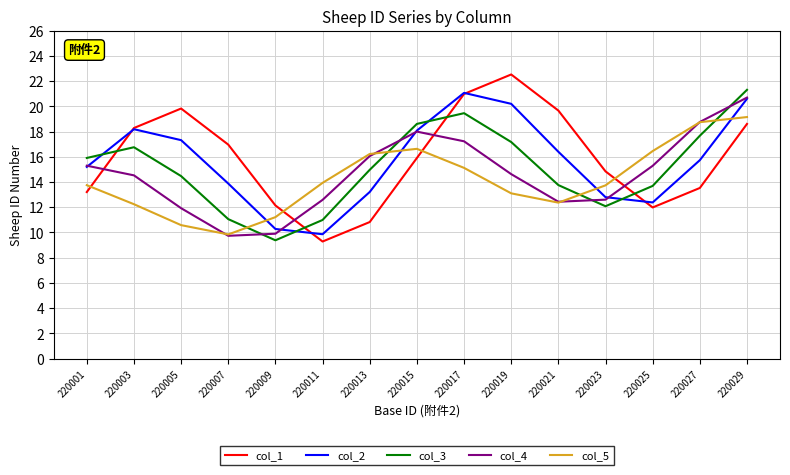

What is the spread (max minus min) of values at 220009?

2.8